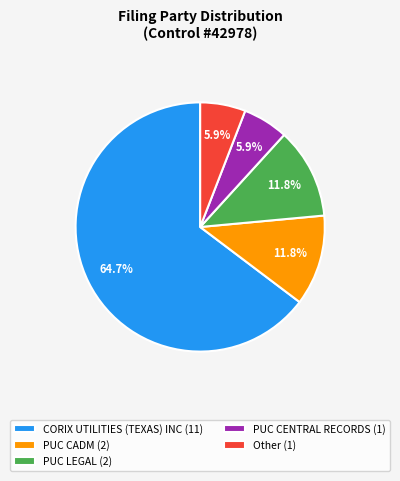

What is the ratio of the value at PUC CENTRAL RECORDS to the value at CORIX UTILITIES (TEXAS) INC?

0.1